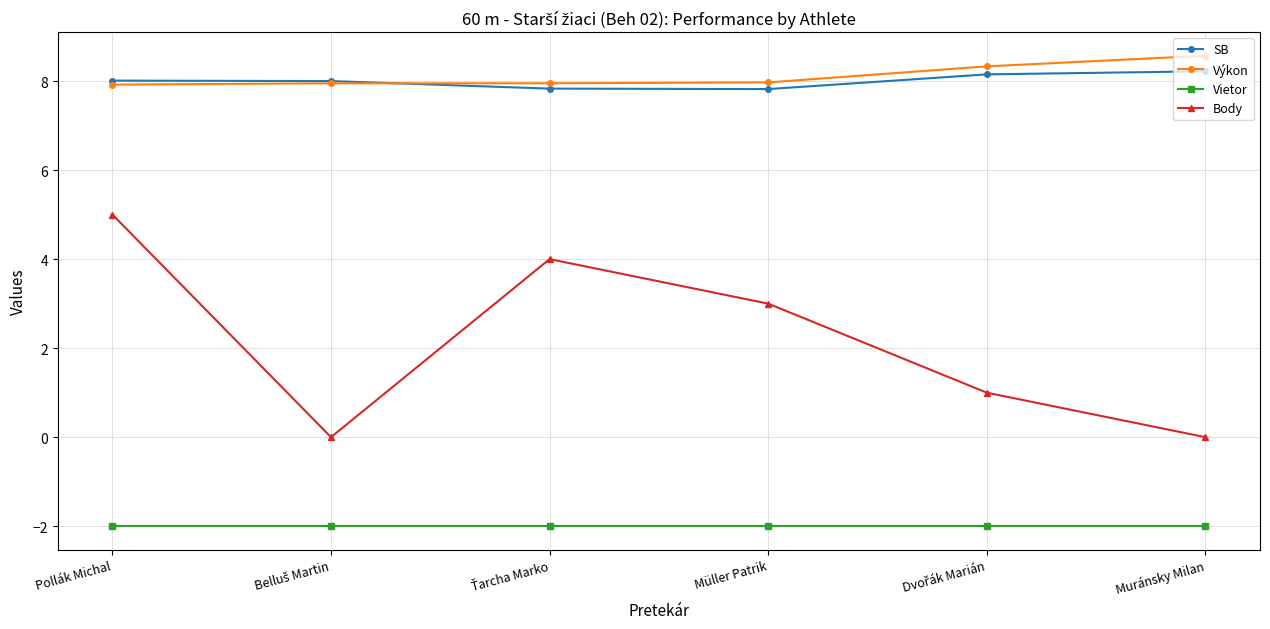

What is the difference between the second highest and minimum values in the SB series?

0.3